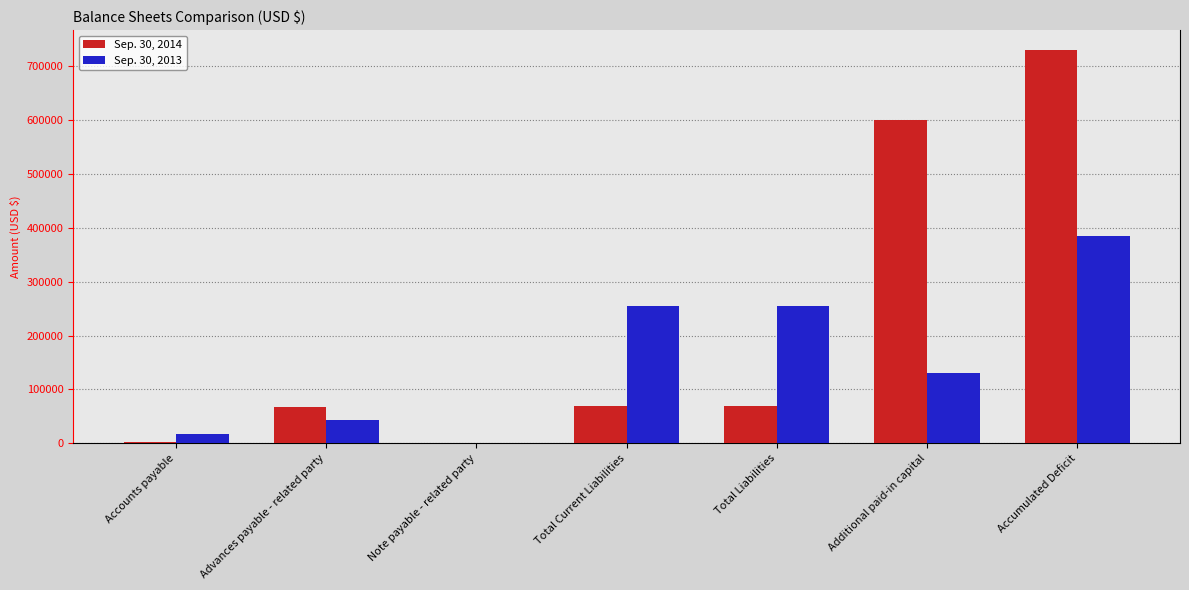

At which label does Sep. 30, 2013 reach its peak?

Accumulated Deficit